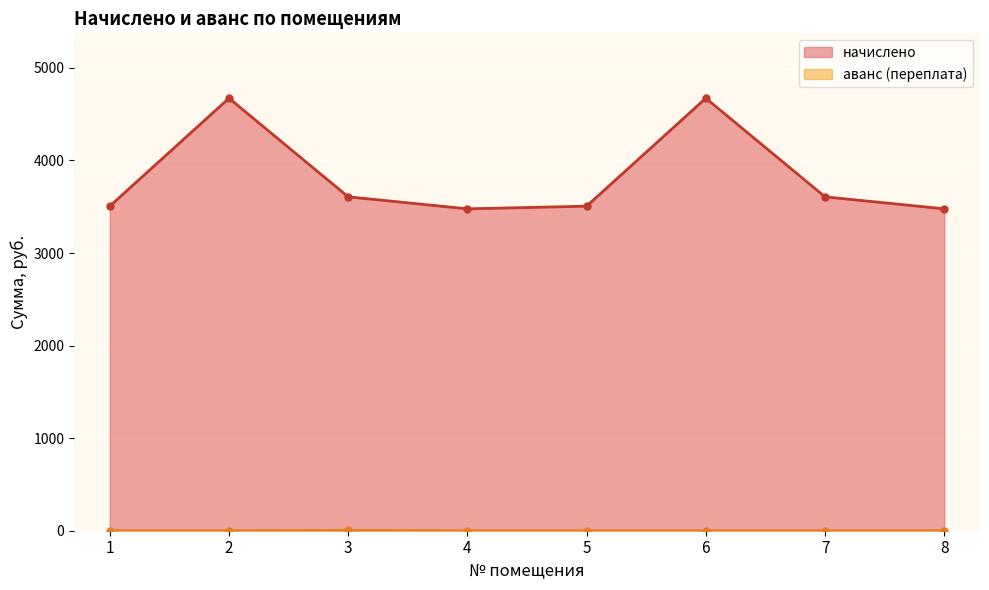

Which series has the widest spread of values?

начислено